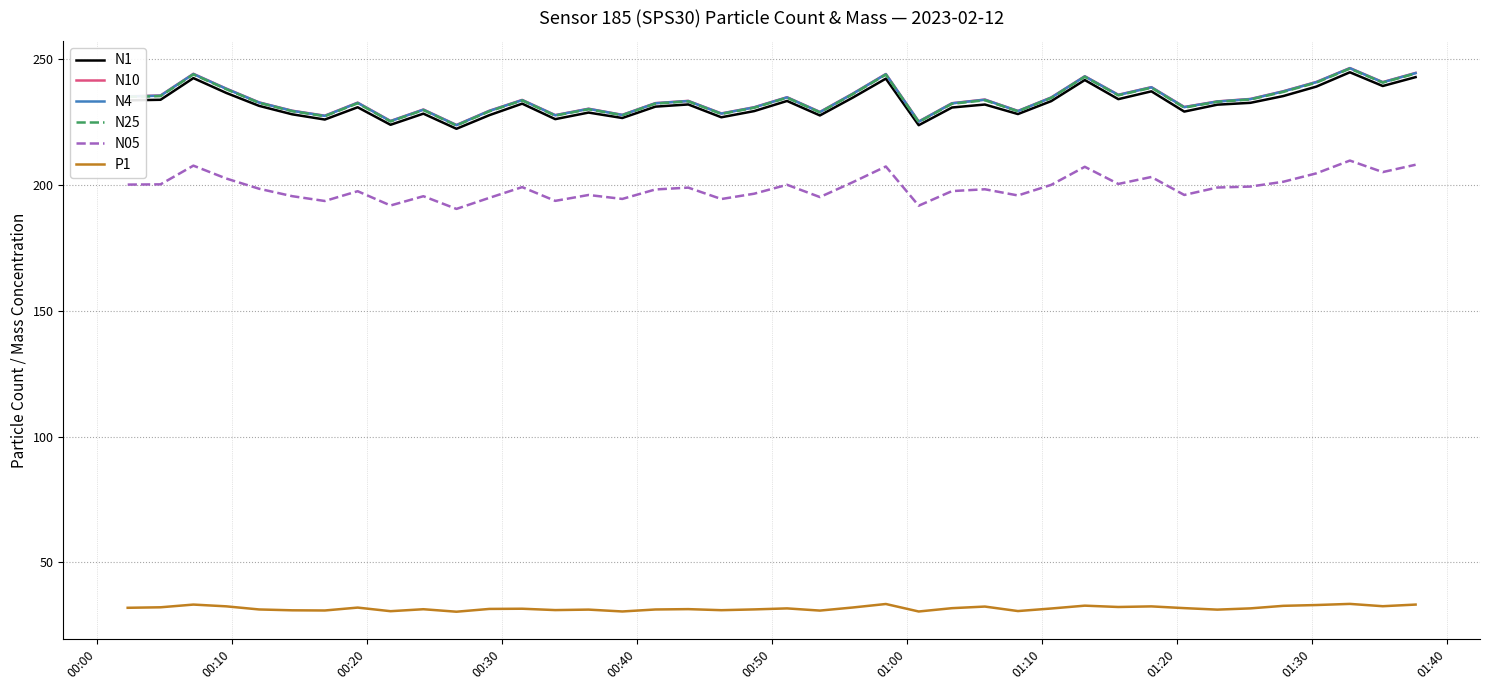

What is the highest value of the P1 series?

33.4